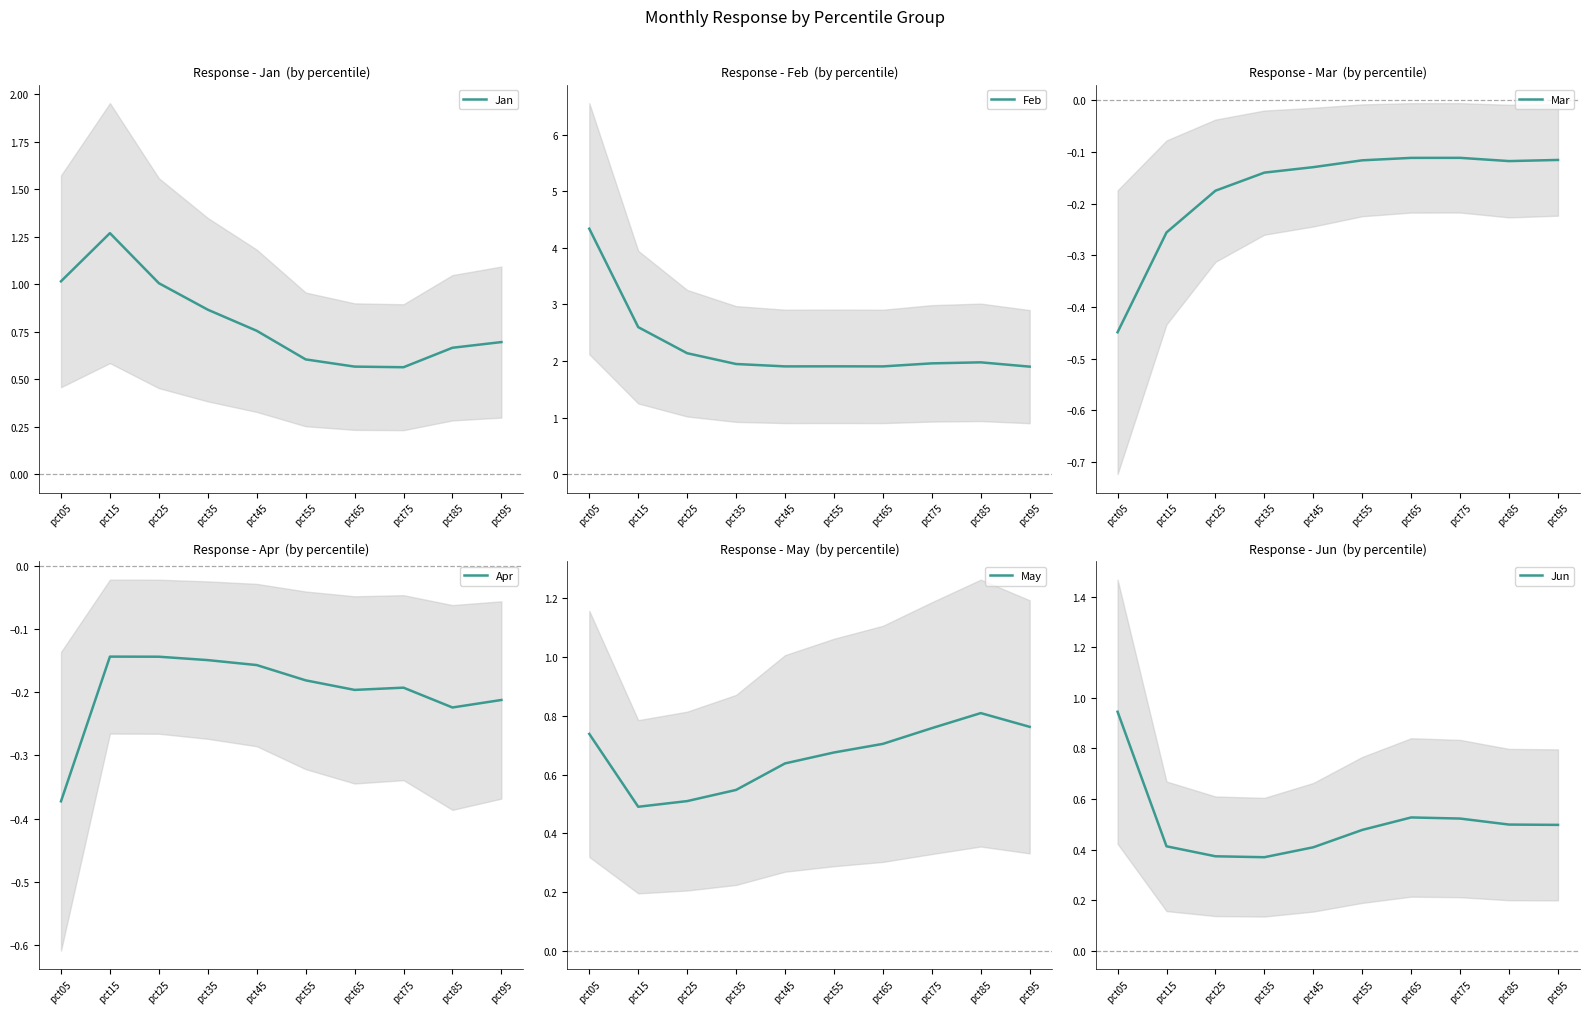

True or false: Apr and May intersect in this chart.

False